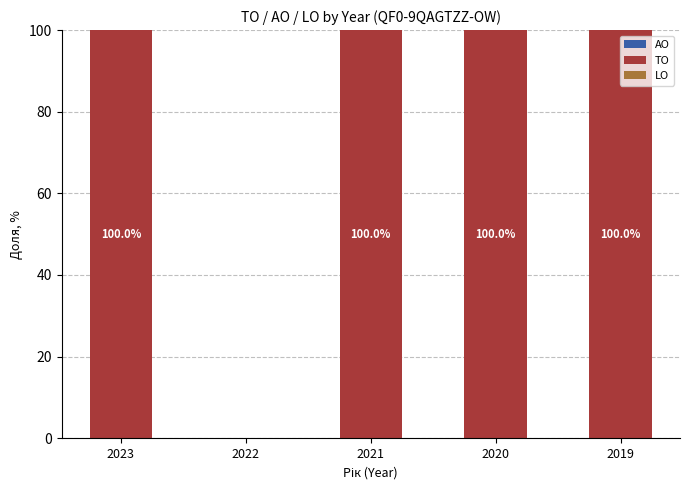

The chart shows a value of 47 at 2023. True or false?

False